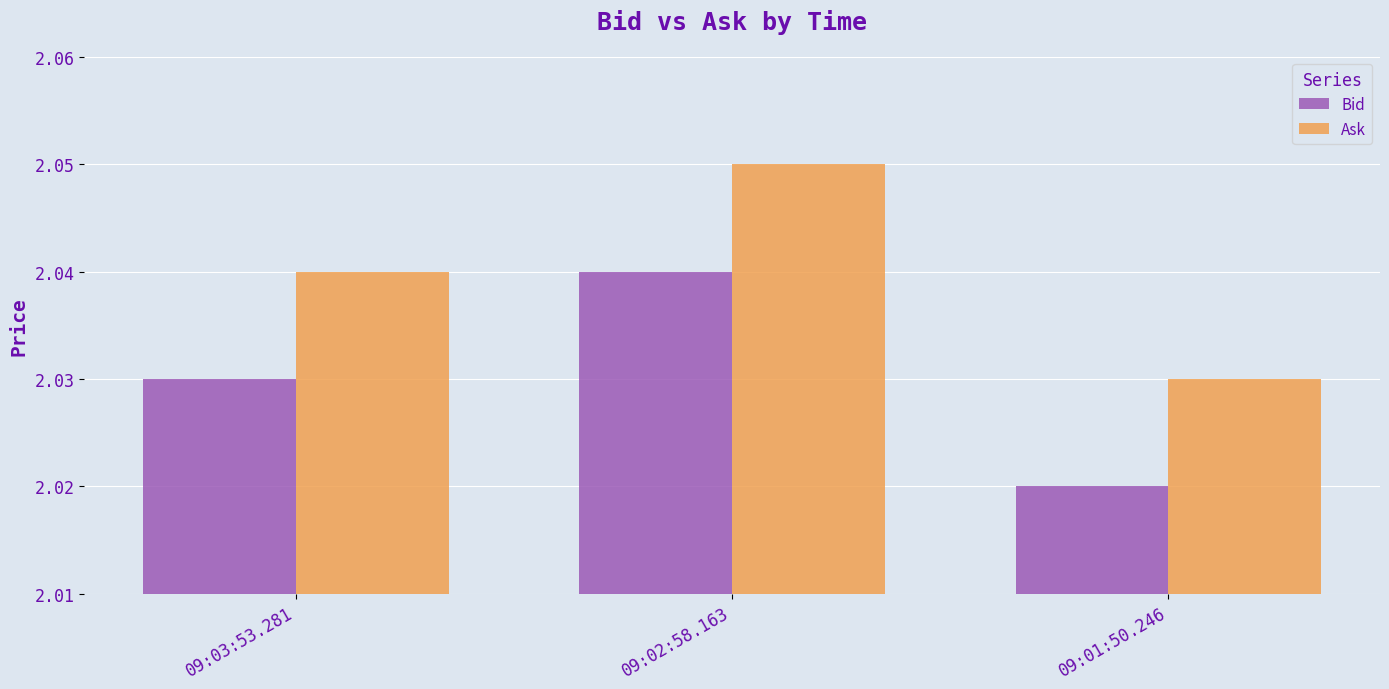

Which category has the highest value in the Bid series?

09:02:58.163